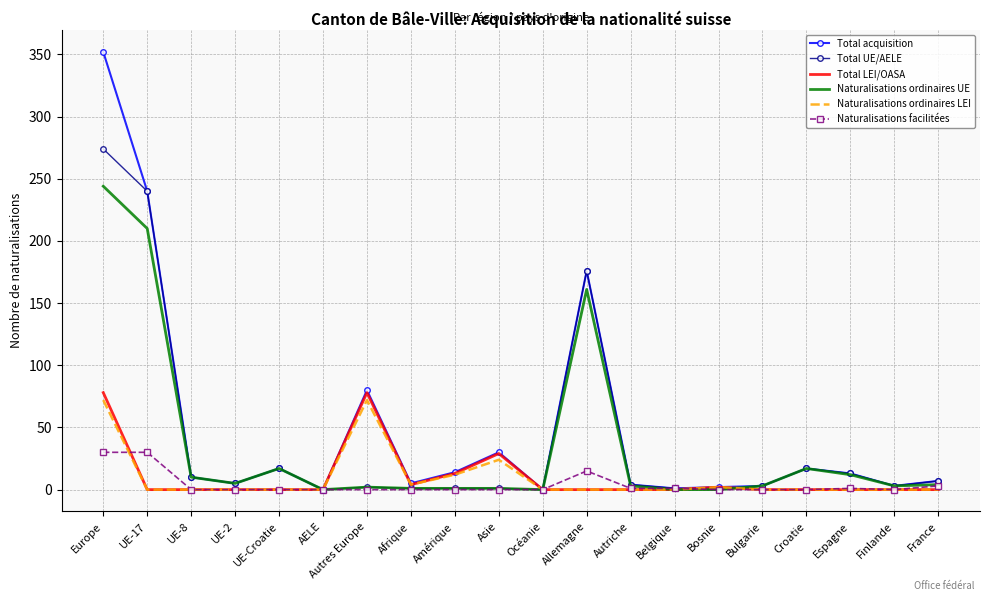

True or false: Naturalisations facilitées has a value of 0 at Croatie.

True